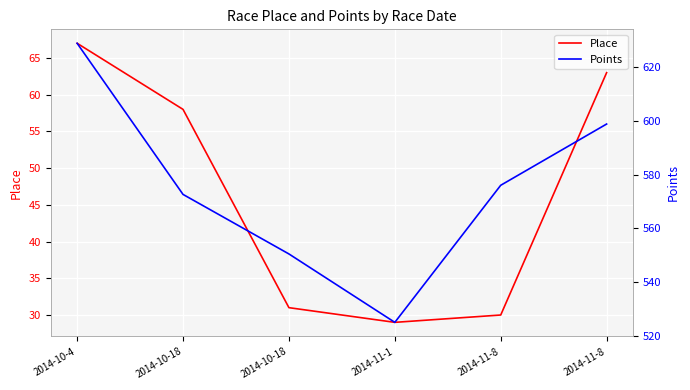

The Place series shows 31.0 at 2014-10-18. True or false?

True